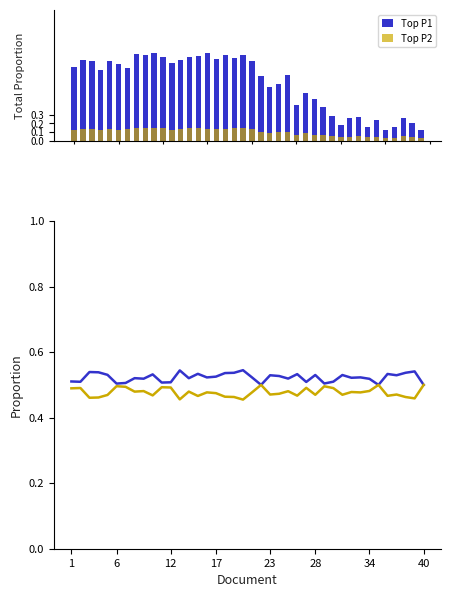

At which category is the sum across all series the highest?

1